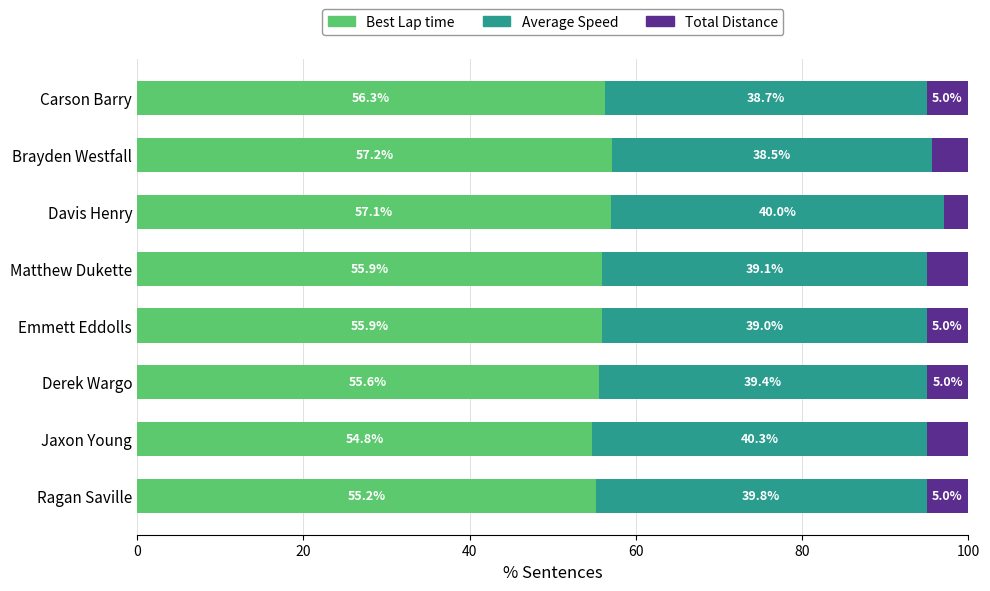

At which label does Best Lap time reach its peak?

Brayden Westfall